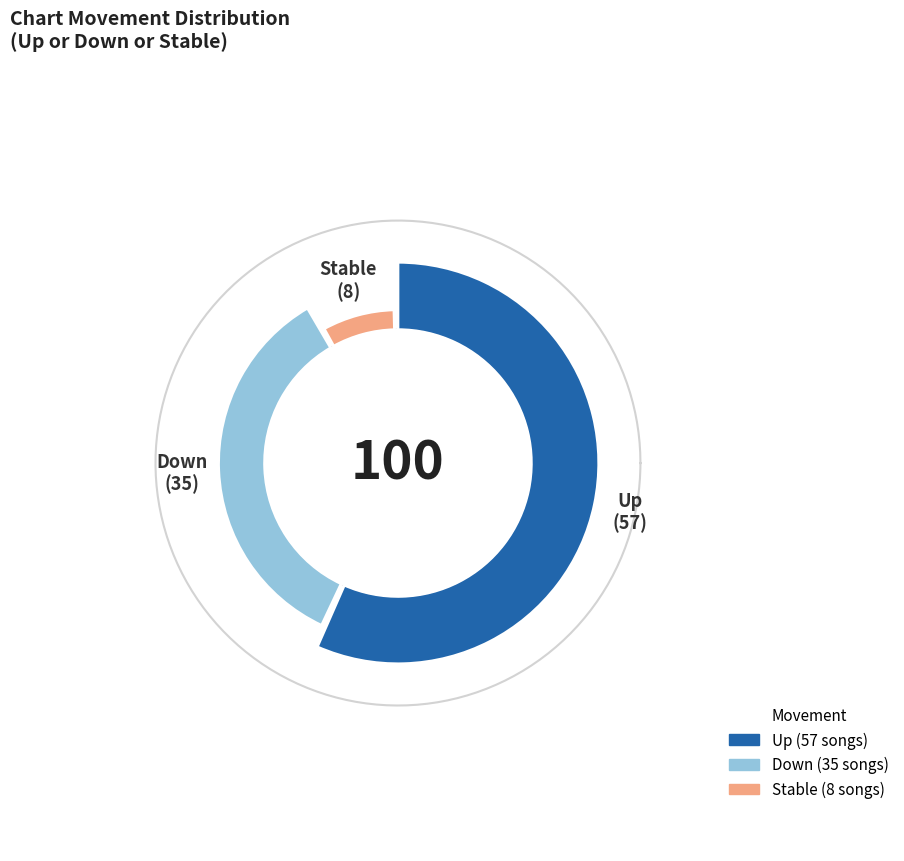

Approximately how many times larger is the value at down compared to up?

0.6